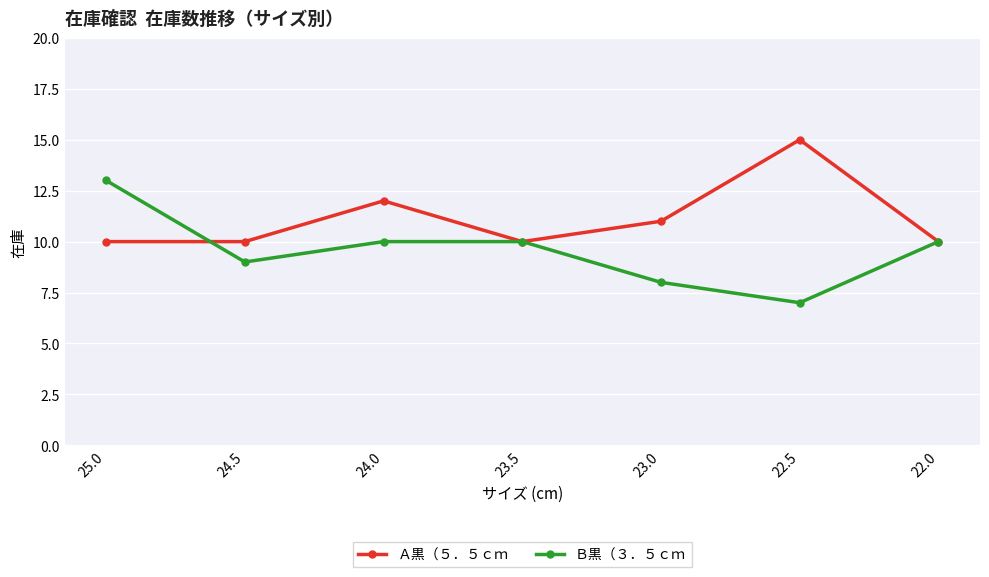

At which category does Ｂ黒（３．５ｃｍ reach its first local valley?

24.5